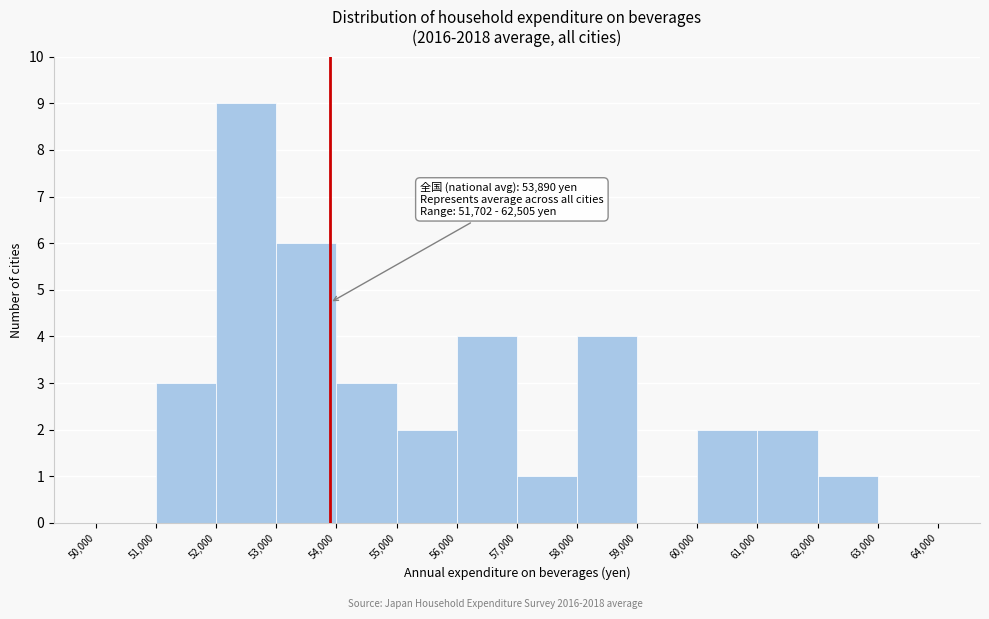

Over which range of the x-axis is the bar tallest?

52,000 to 53,000